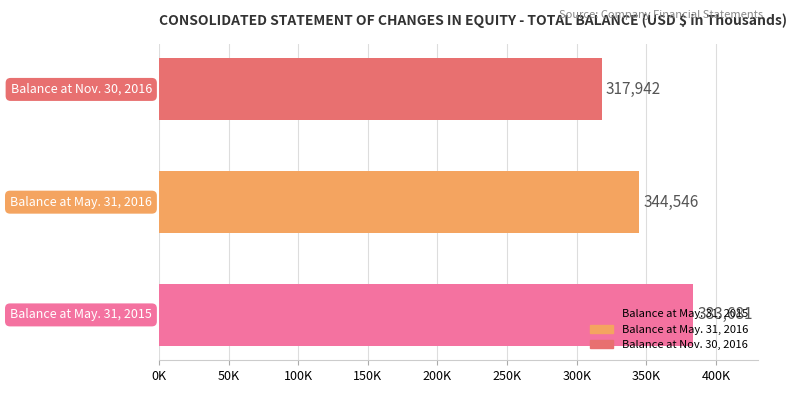

Are the bars horizontal?

Yes